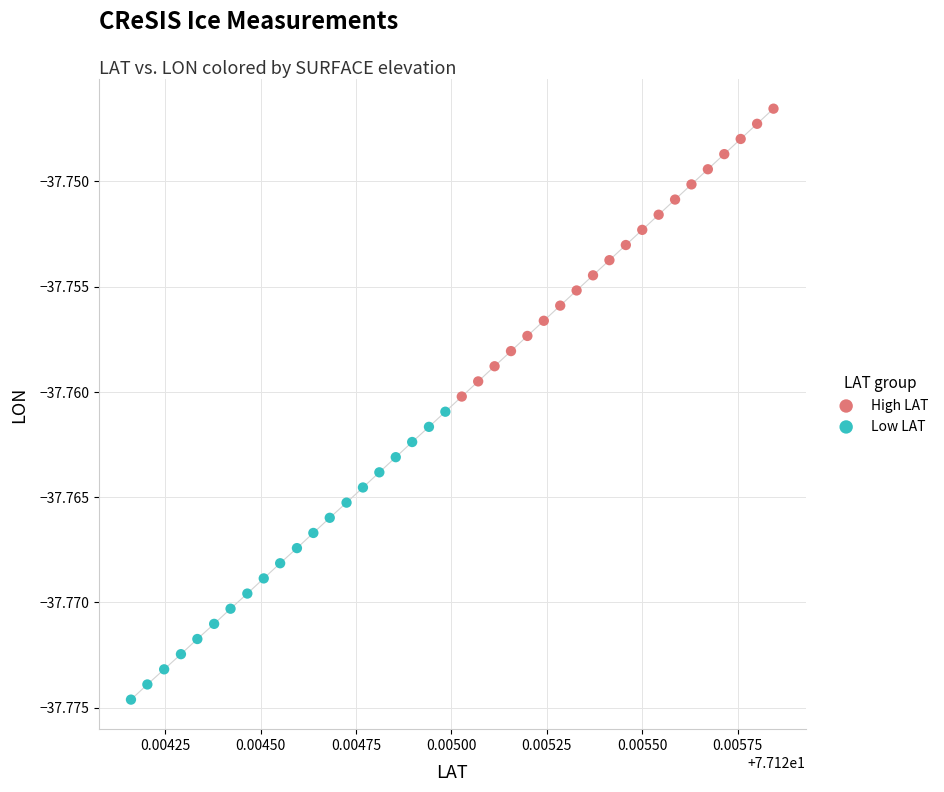

Which series reaches the maximum Y coordinate?

High LAT